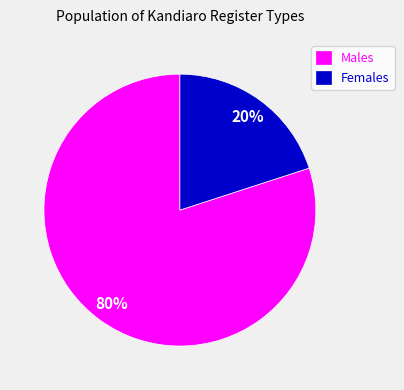

How many slices are in this pie chart?

2